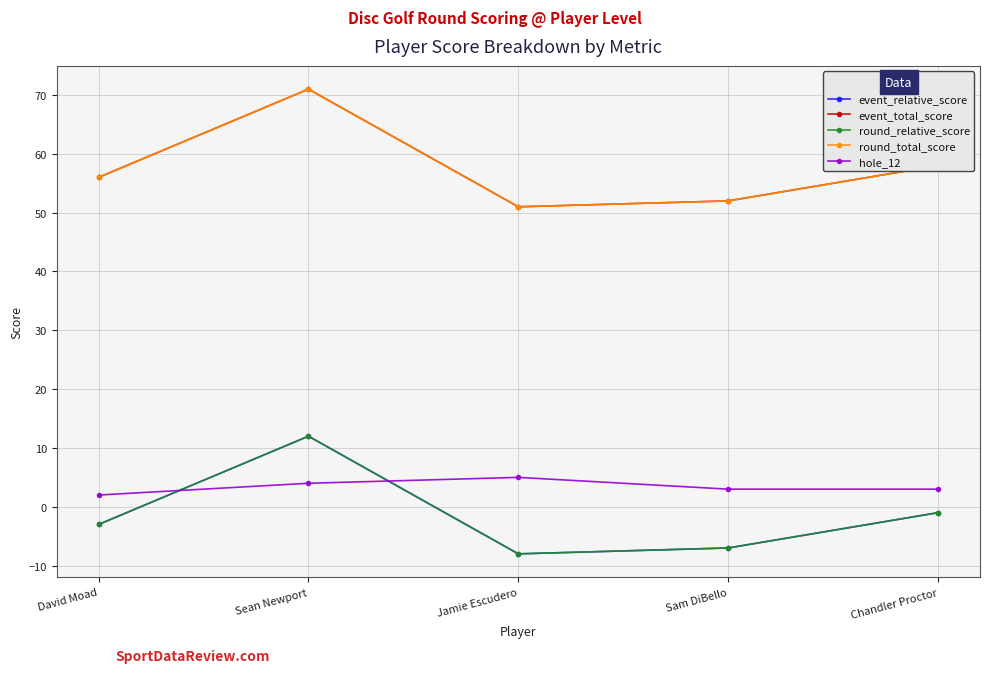

At Chandler Proctor, list the series in order from smallest to largest.

event_relative_score, round_relative_score, hole_12, event_total_score, round_total_score